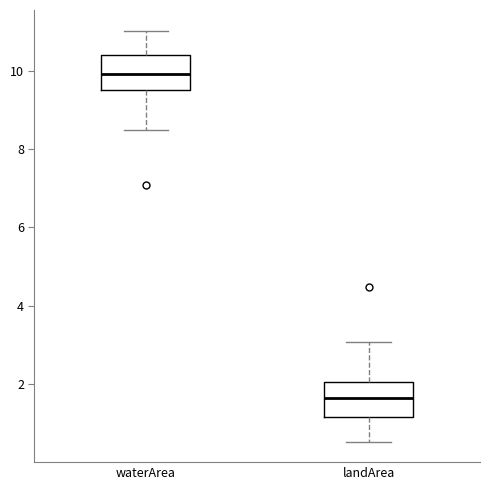

Reading left to right, transcribe this box plot: for each box, give where its median line is, the range the box spans, and where its two whiskers end, as read against the y-axis. The values are not printed on the chart, so give them approximately, as read against the axis.

waterArea: median 10.0, box 9.6 to 10.4, whiskers 8.4 to 11.0
landArea: median 1.6, box 1.2 to 2.0, whiskers 0.6 to 3.0